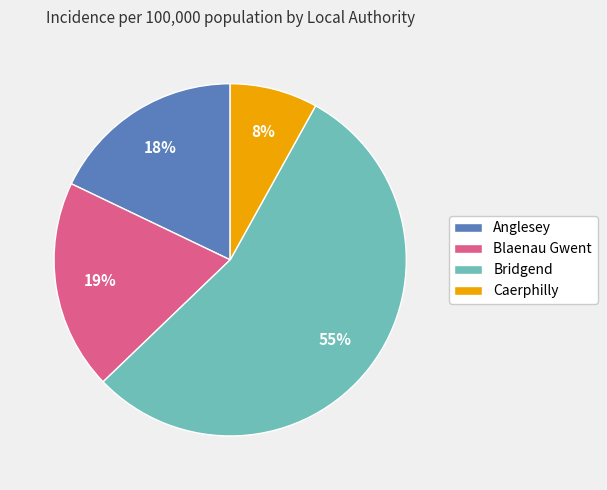

To the nearest percent, what is the average slice percentage?

25%